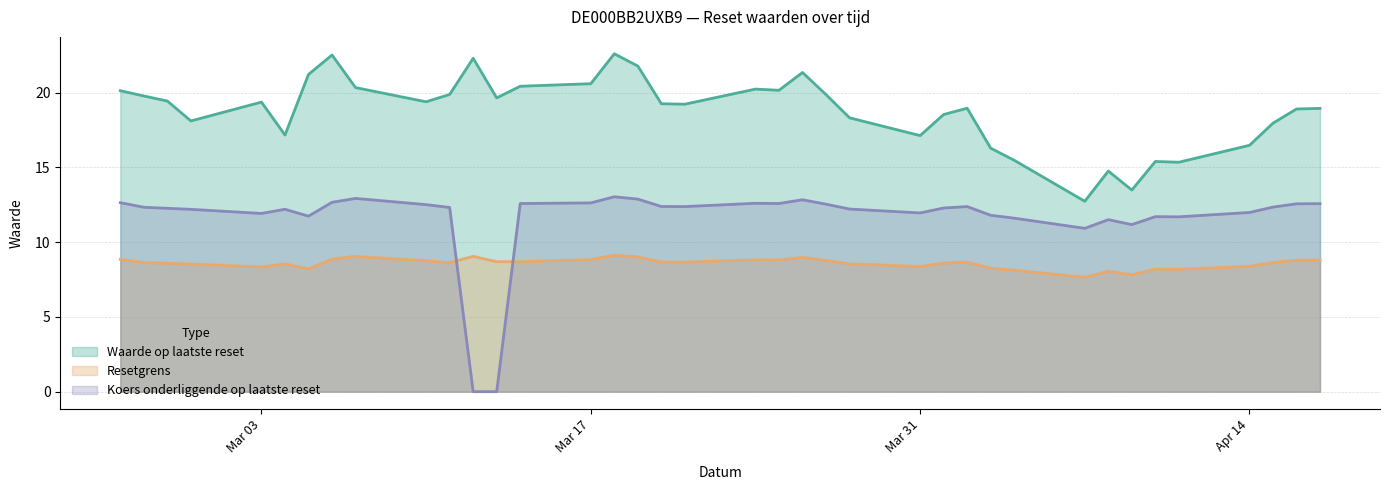

What is the approximate value of Waarde op laatste reset at 2025-04-09?

13.5